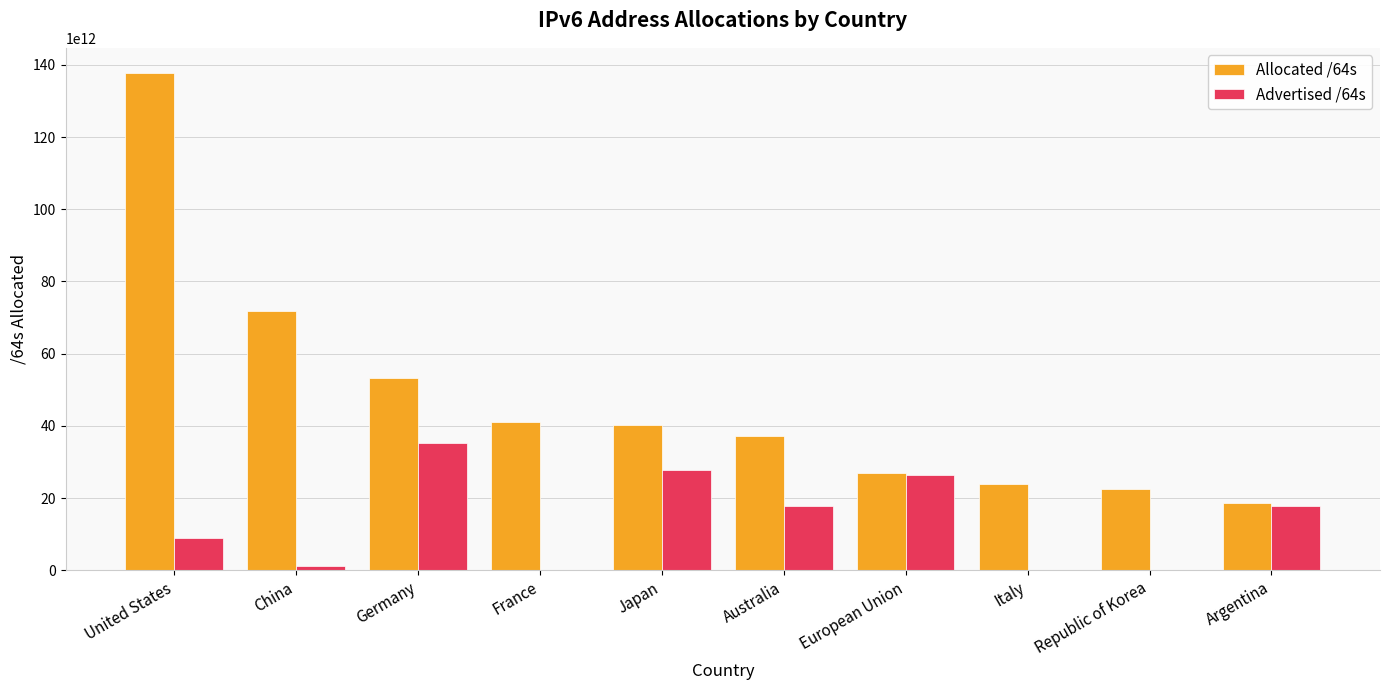

Which series has the largest total across all categories?

Allocated /64s